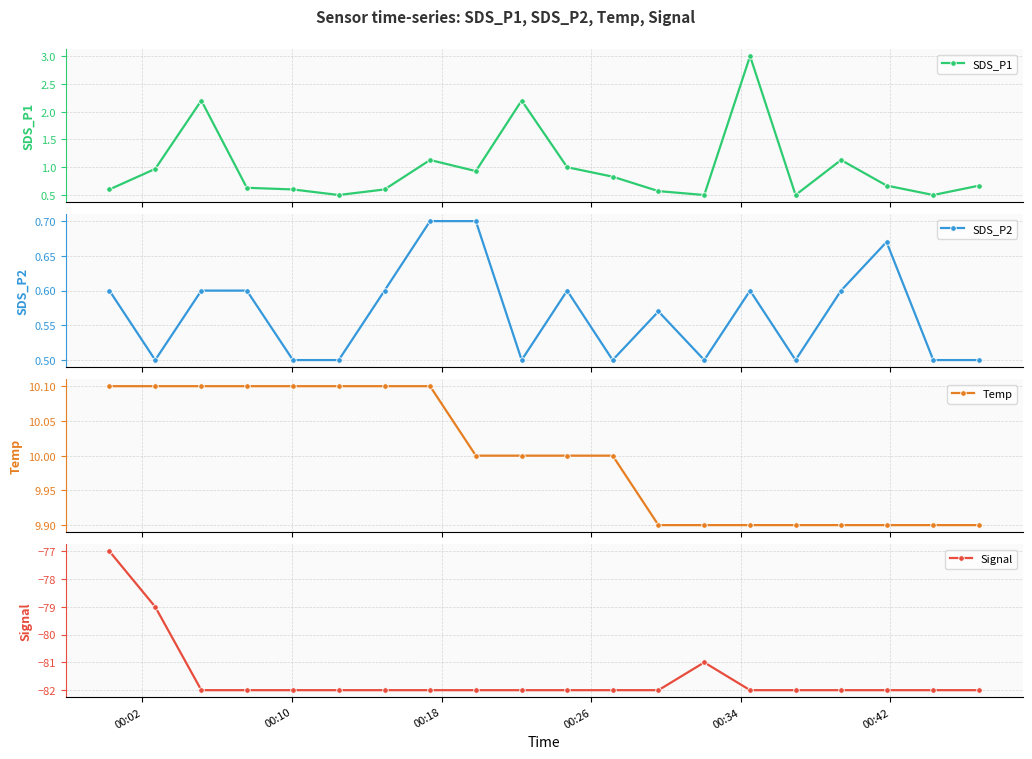

Reading left to right, list all the values displayed in this chart.

SDS_P1: 0.6	1.0	2.2	0.6	0.6	0.5	0.6	1.1	0.9	2.2	1.0	0.8	0.6	0.5	3.0	0.5	1.1	0.7	0.5	0.7
SDS_P2: 0.6	0.5	0.6	0.6	0.5	0.5	0.6	0.7	0.7	0.5	0.6	0.5	0.6	0.5	0.6	0.5	0.6	0.7	0.5	0.5
Temp: 10.1	10.1	10.1	10.1	10.1	10.1	10.1	10.1	10.0	10.0	10.0	10.0	9.9	9.9	9.9	9.9	9.9	9.9	9.9	9.9
Signal: -77.0	-79.0	-82.0	-82.0	-82.0	-82.0	-82.0	-82.0	-82.0	-82.0	-82.0	-82.0	-82.0	-81.0	-82.0	-82.0	-82.0	-82.0	-82.0	-82.0